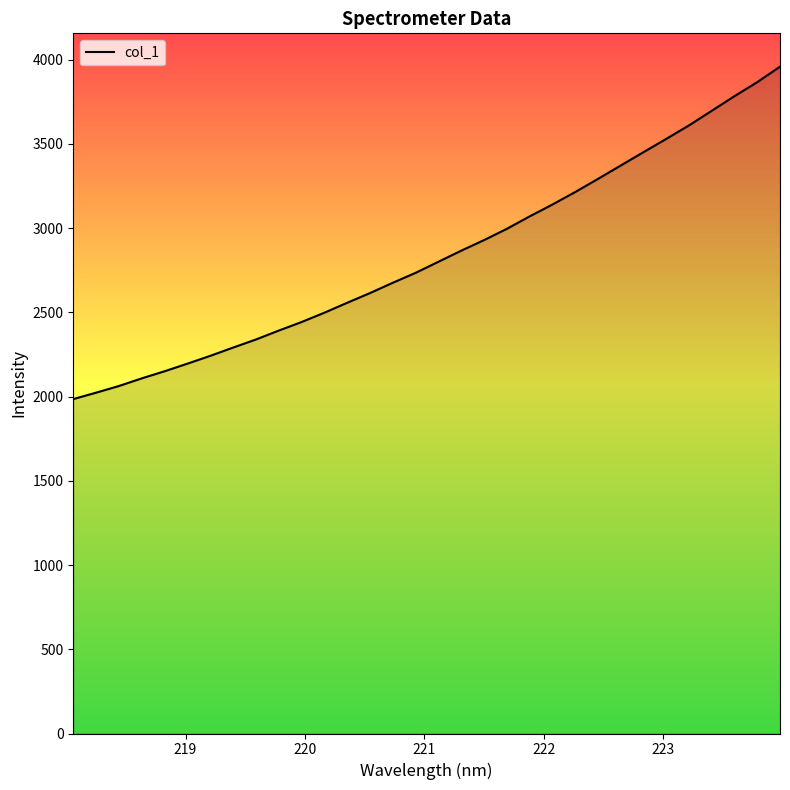

What is the greatest value displayed?

3957.9